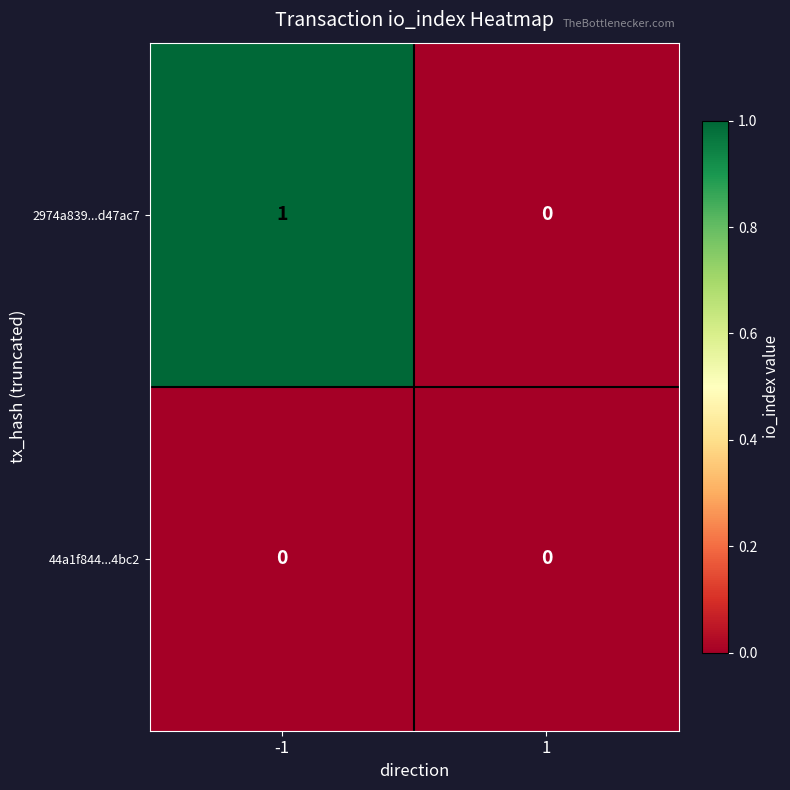

List the series in order of their peak value, lowest first.

44a1f844...4bc2, 2974a839...d47ac7